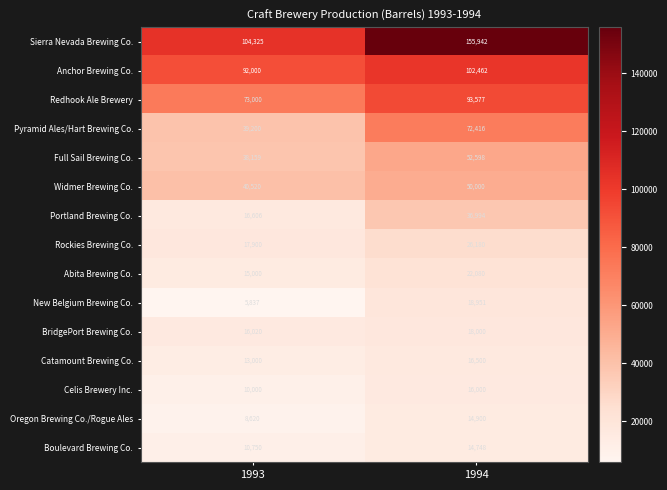

Which series has the widest spread of values?

Sierra Nevada Brewing Co.